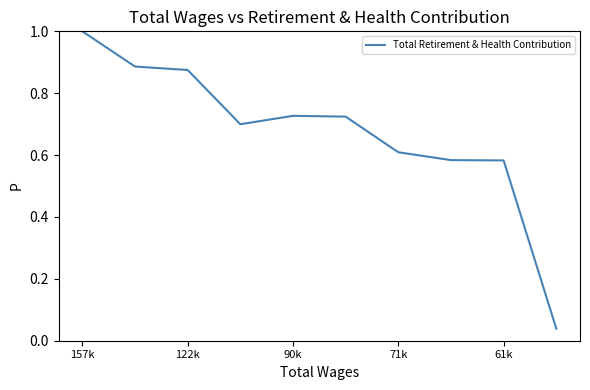

What is the difference between the maximum and minimum values?

1.0